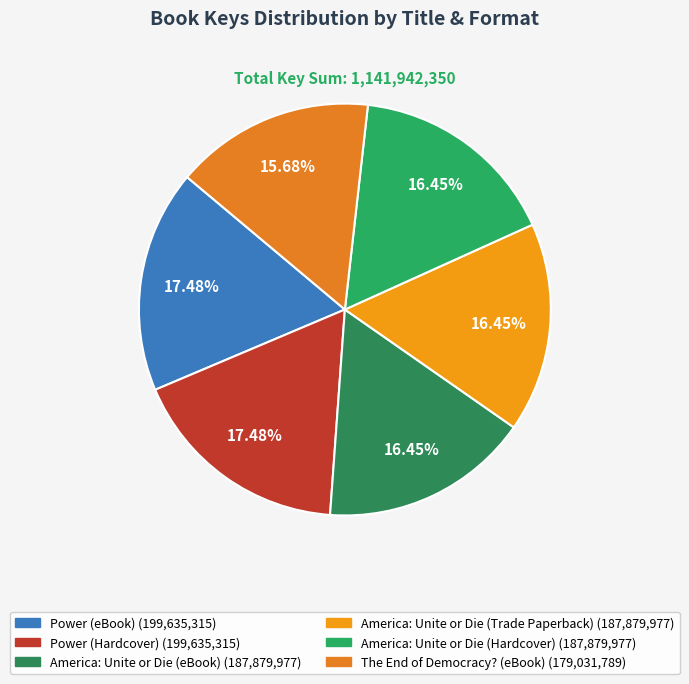

What is the change in value from Power (Hardcover) to America: Unite or Die (Hardcover)?

-11755338